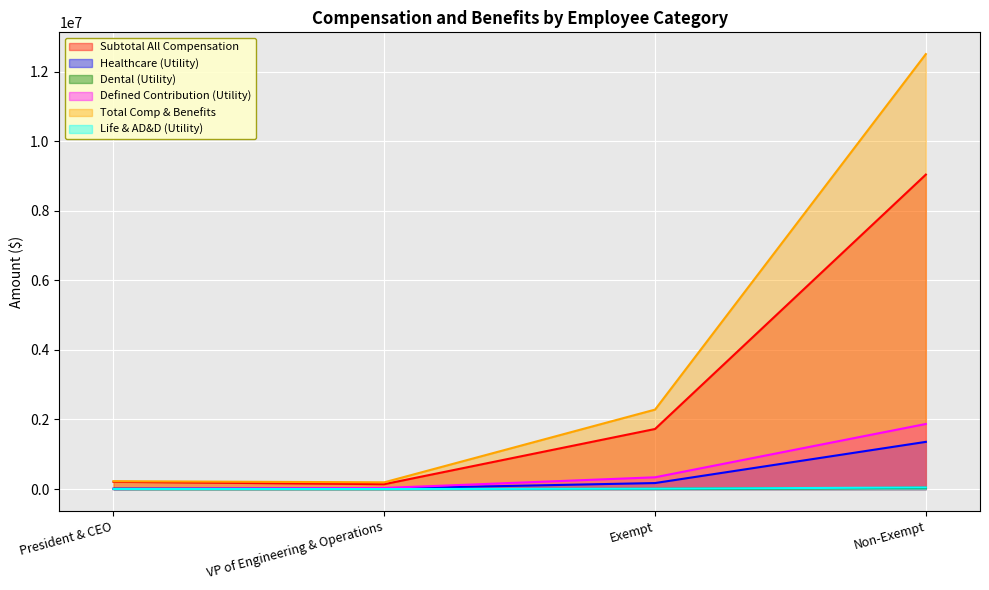

Reading left to right, what are all the values shown in this chart?

Subtotal All Compensation: President & CEO=208416.6	VP of Engineering & Operations=139920.7	Exempt=1727027.9	Non-Exempt=9039324.1
Healthcare (Utility): President & CEO=12701.5	VP of Engineering & Operations=18222.0	Exempt=172835.8	Non-Exempt=1356568.9
Dental (Utility): President & CEO=308.4	VP of Engineering & Operations=536.5	Exempt=5317.3	Non-Exempt=36670.7
Defined Contribution (Utility): President & CEO=0.0	VP of Engineering & Operations=31936.0	Exempt=338322.3	Non-Exempt=1870902.6
Total Comp & Benefits: President & CEO=226012.3	VP of Engineering & Operations=193643.3	Exempt=2284175.6	Non-Exempt=12502924.4
Life & AD&D (Utility): President & CEO=1057.7	VP of Engineering & Operations=667.7	Exempt=9921.6	Non-Exempt=45538.5